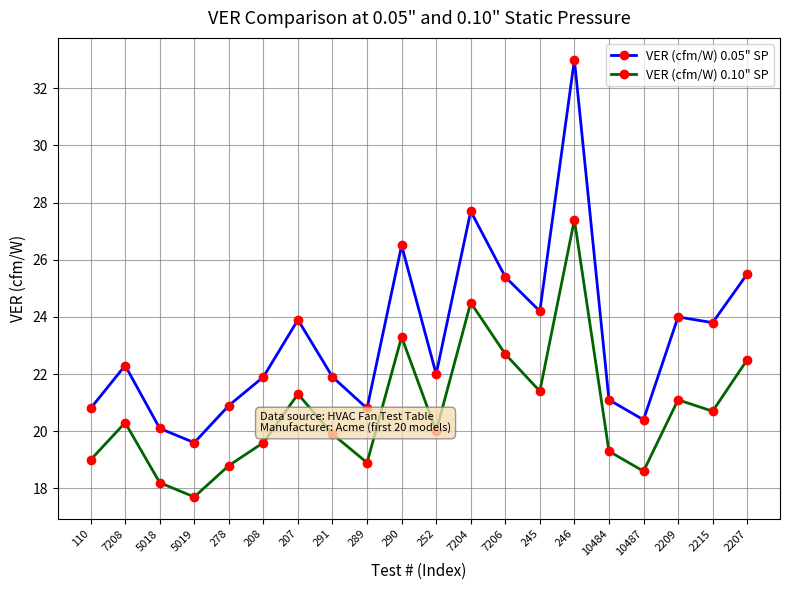

What is the label of the 7th point from the right?

245